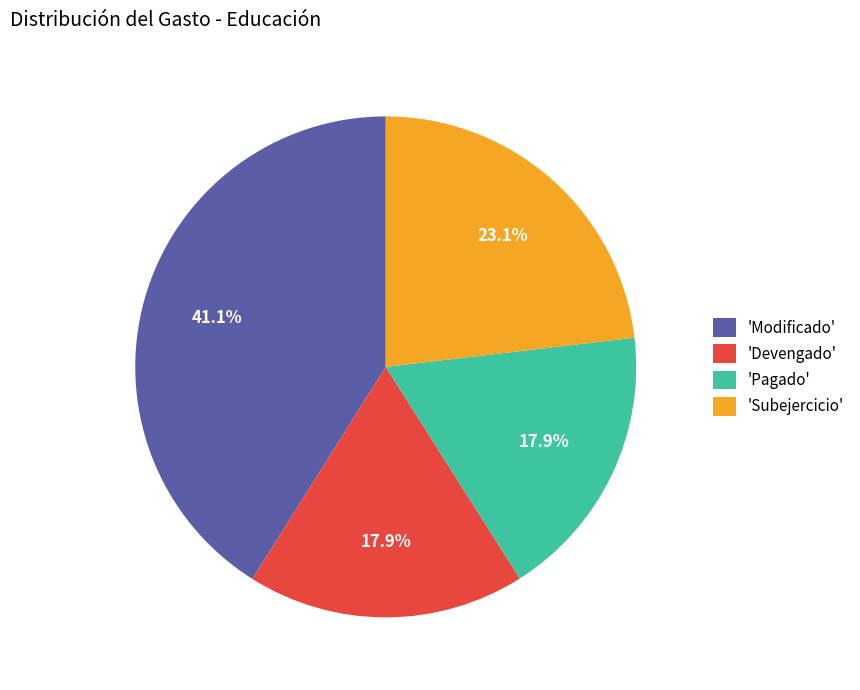

Is there a majority slice in this chart?

No